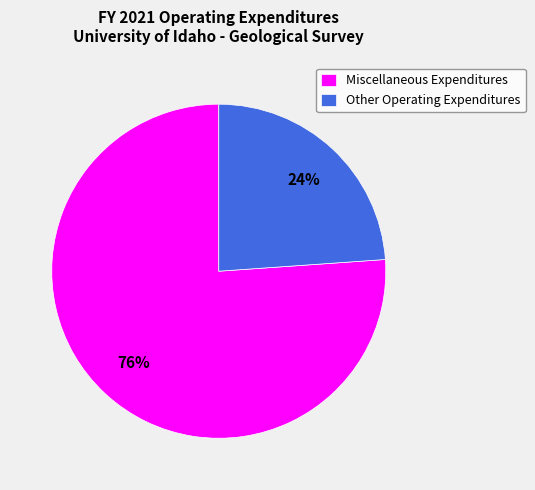

How many slices are in this pie chart?

2